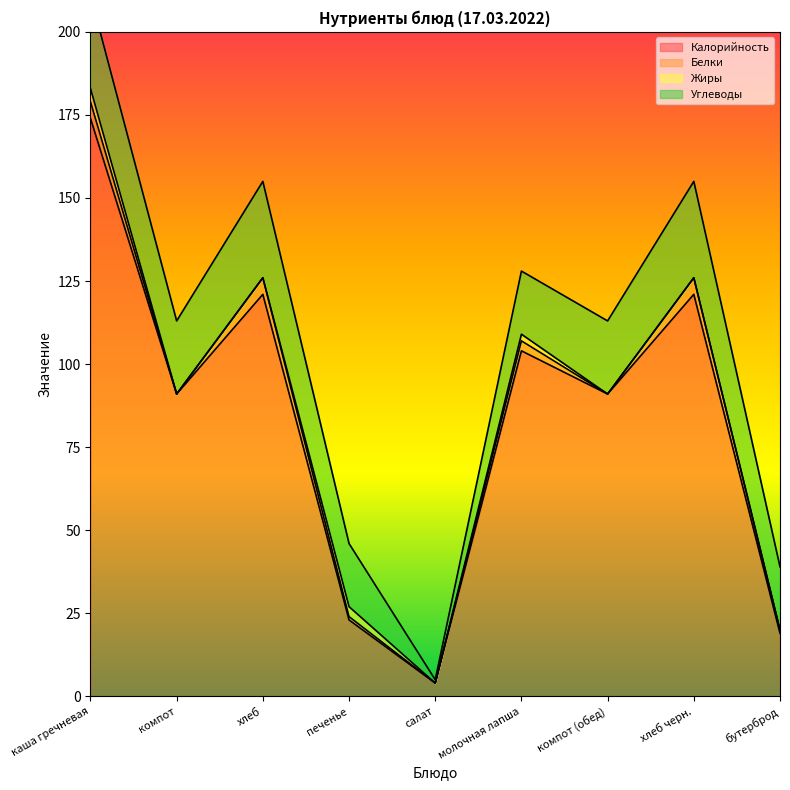

What is the total value across all series at компот (обед)?

113